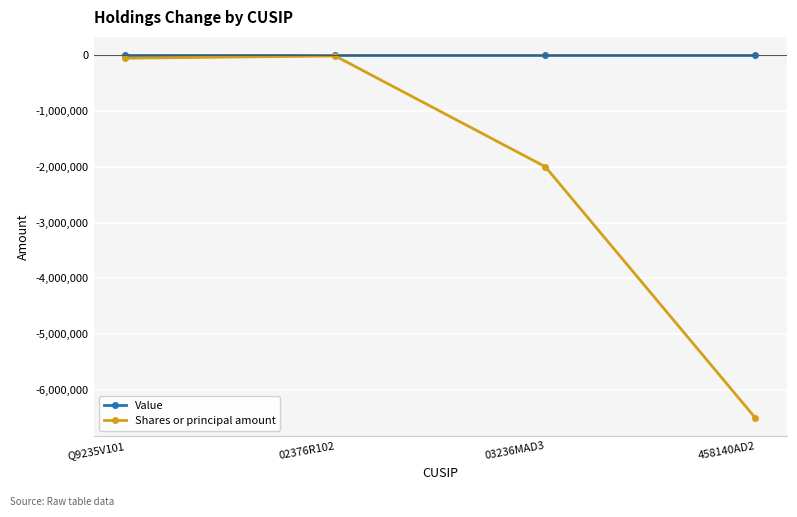

True or false: Shares or principal amount has more than 1 points higher than both neighbors.

False